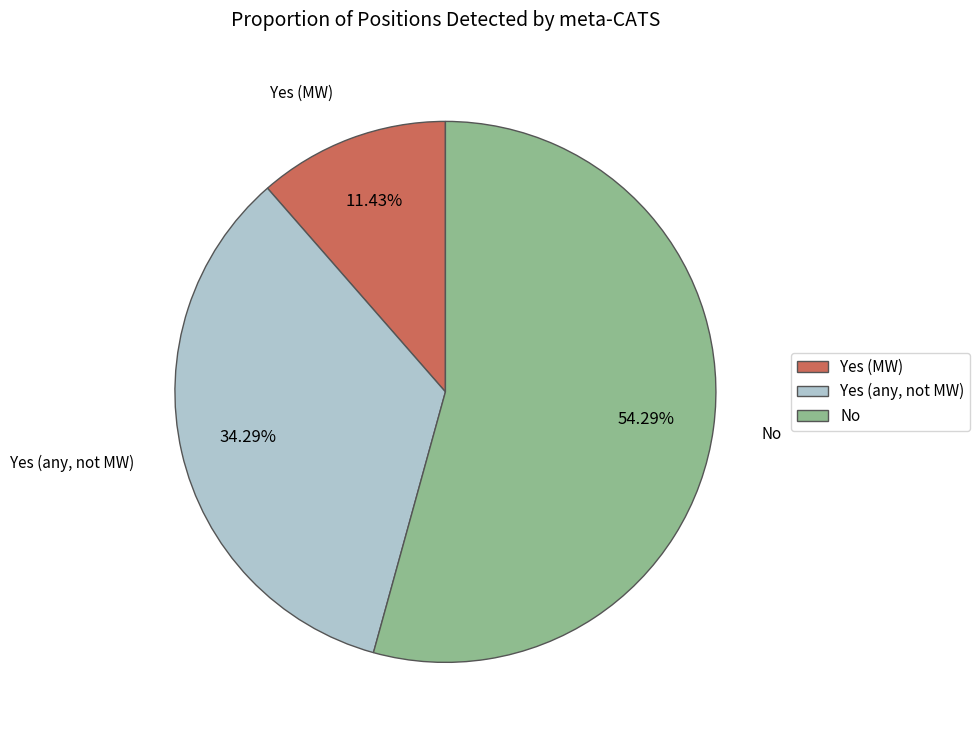

Rank the categories by value from lowest to highest.

Yes (MW), Yes (any, not MW), No